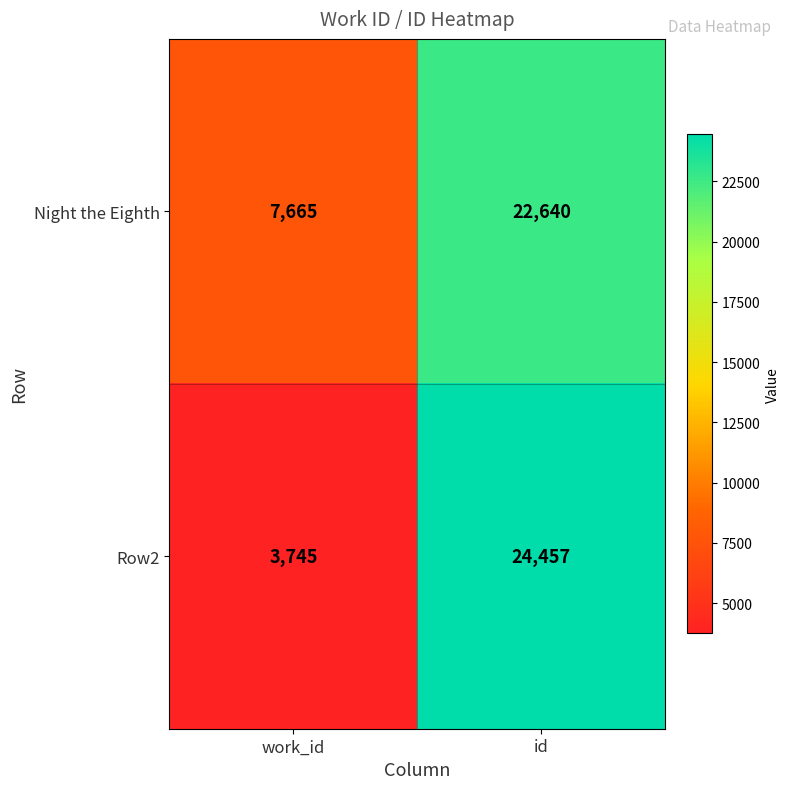

Which series has the largest total across all categories?

Night the Eighth